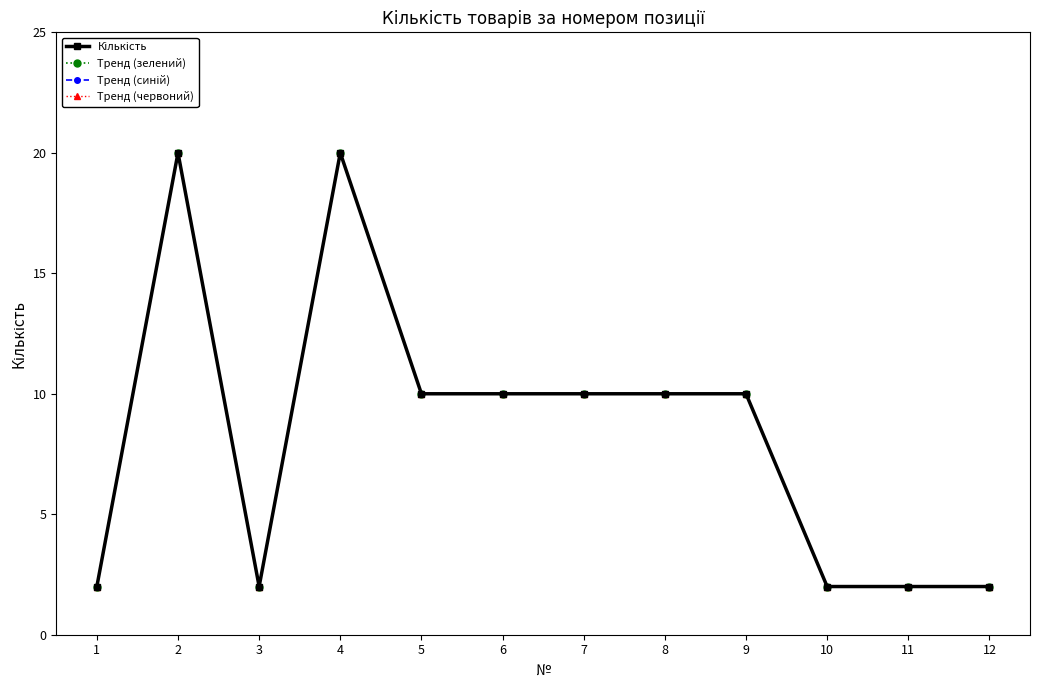

The value of Тренд (синій) at 7 is 13. True or false?

False